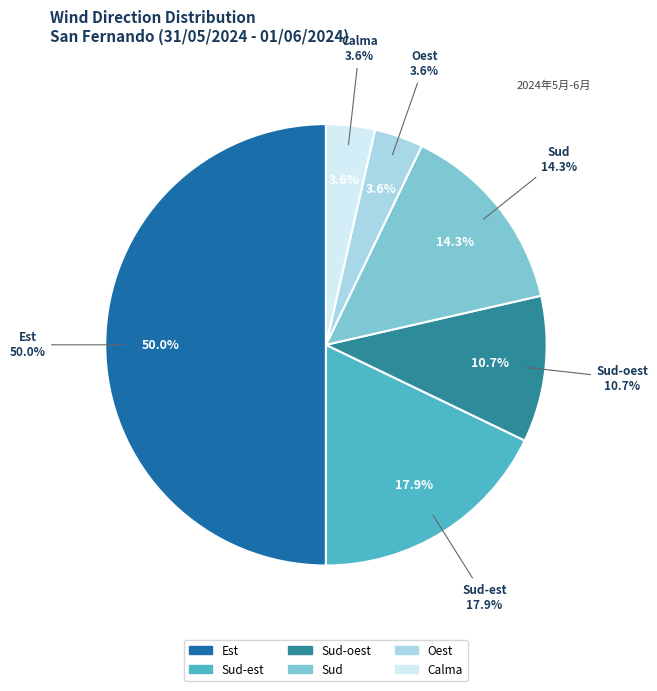

What is the largest slice in the pie chart?

Est